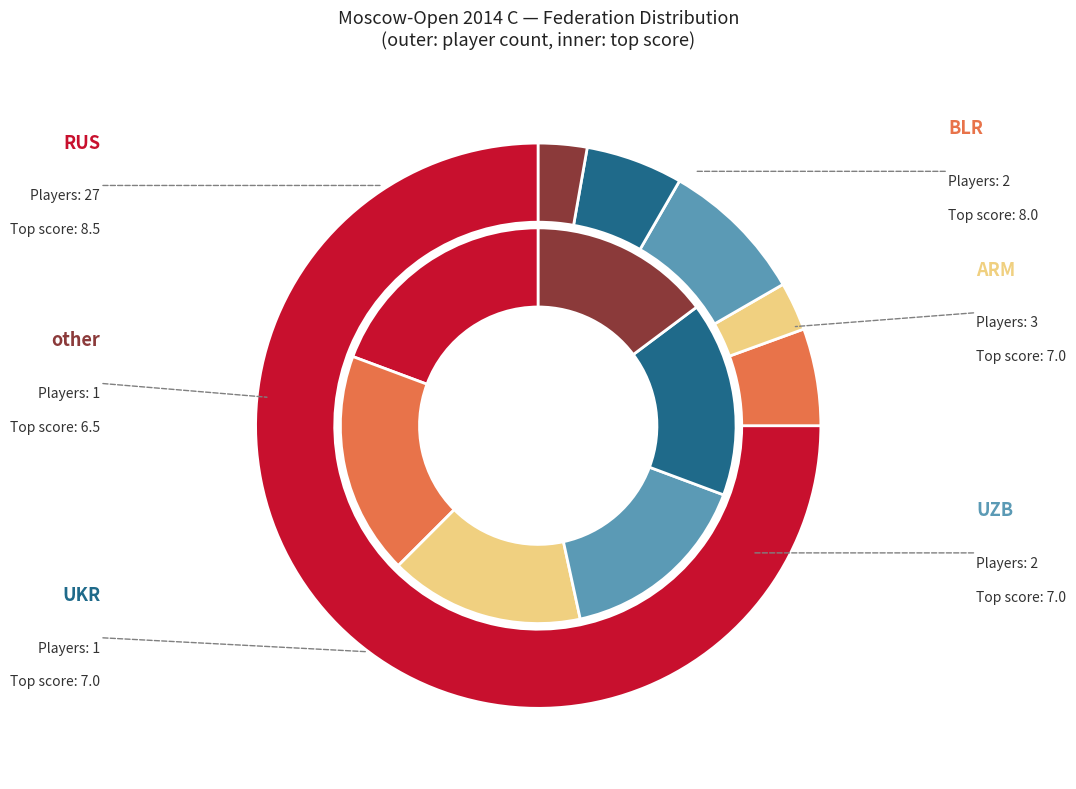

Does UZB represent more than half of the total?

No